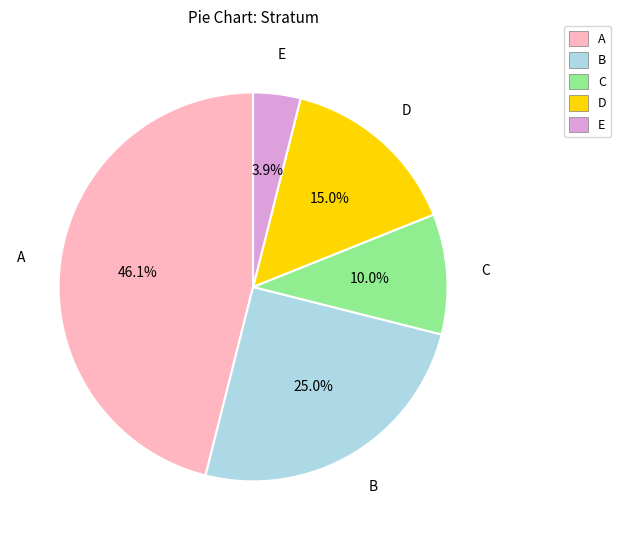

To the nearest percent, what portion does B represent?

25%